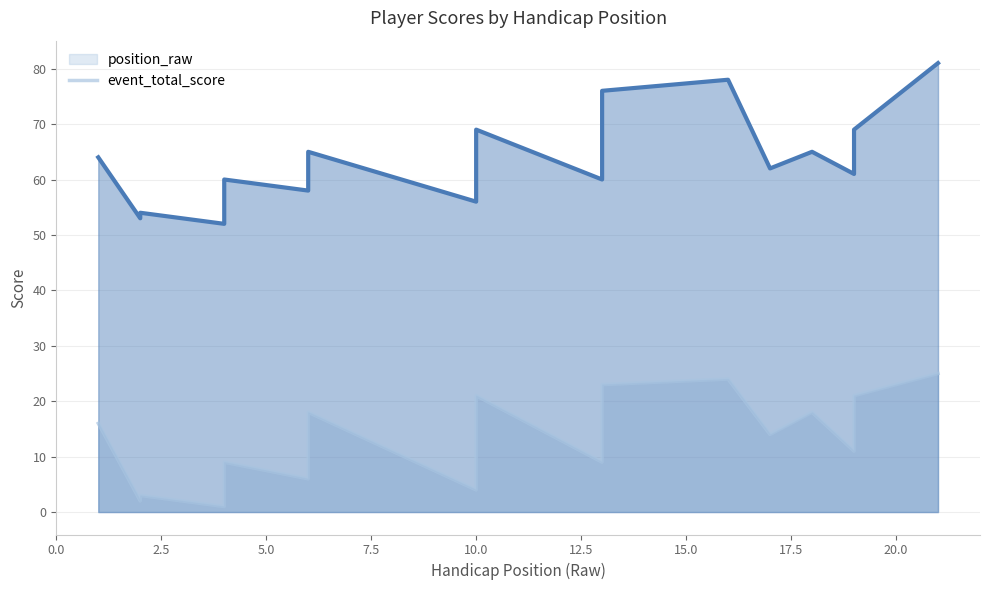

Which has a higher value, 13 or 18?

18